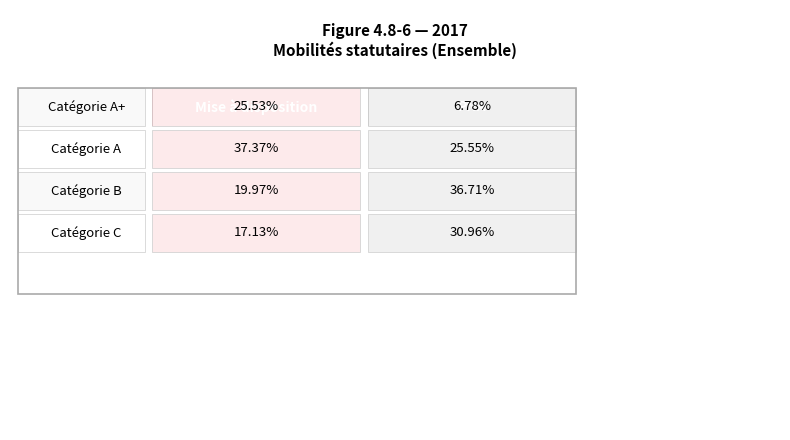

At which label is Mise à disposition closest to 27?

Catégorie A+